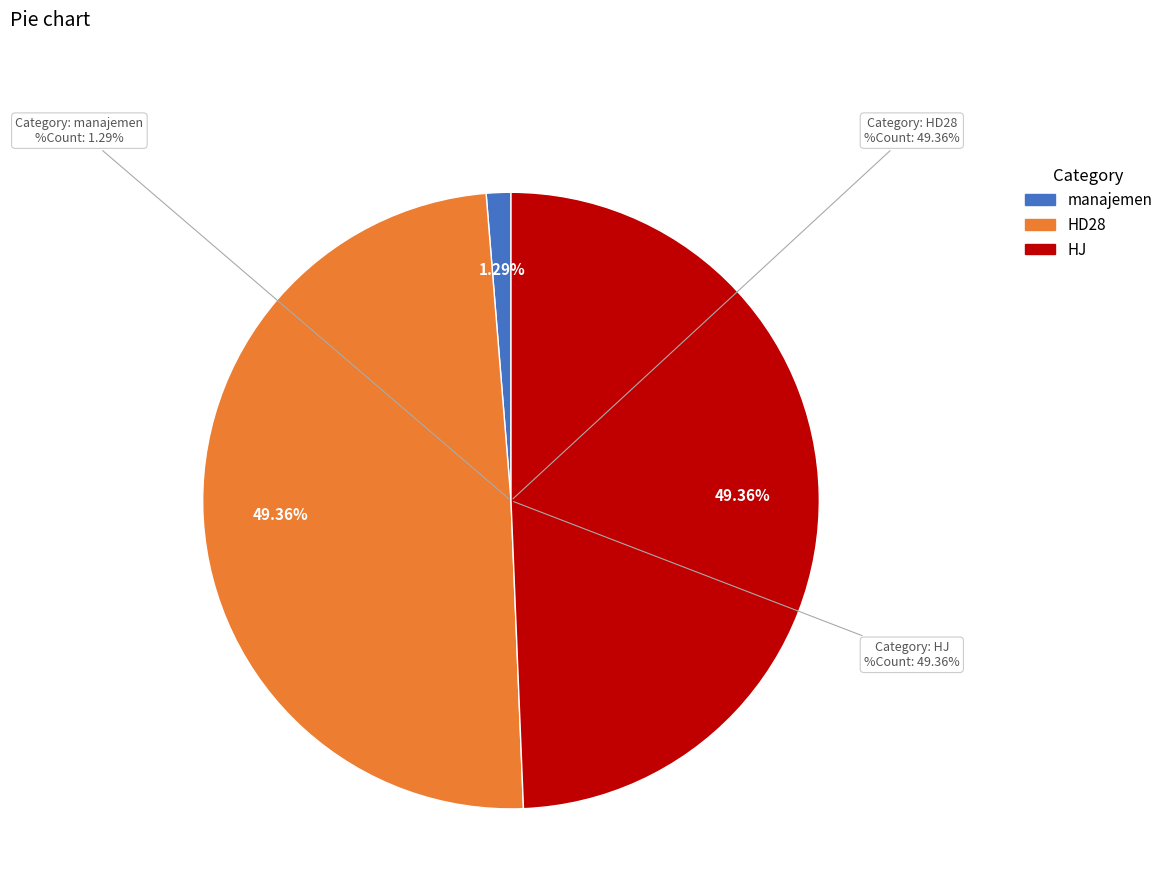

Does HJ represent more than half of the total?

No